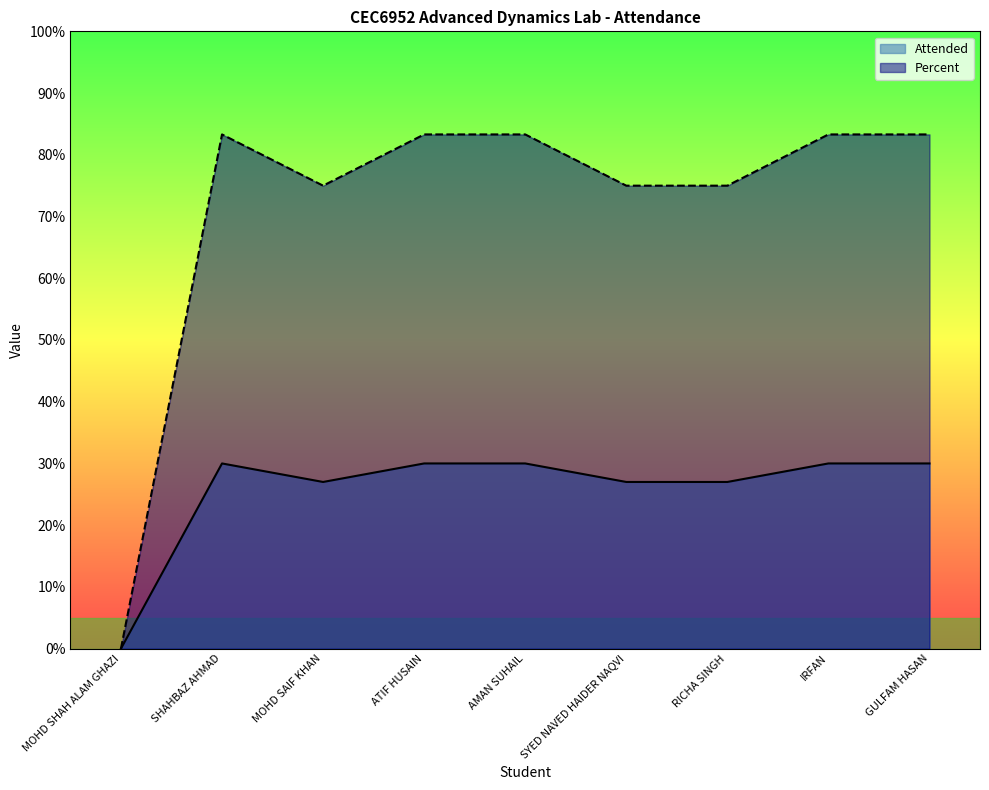

Reading left to right, list all the values displayed in this chart.

Attended: 0.0	30.0	27.0	30.0	30.0	27.0	27.0	30.0	30.0
Percent: 0.0	83.3	75.0	83.3	83.3	75.0	75.0	83.3	83.3